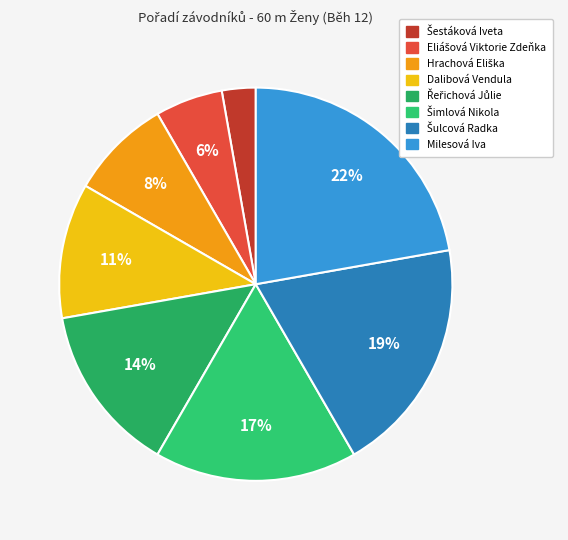

To the nearest percent, what is the average slice percentage?

12%